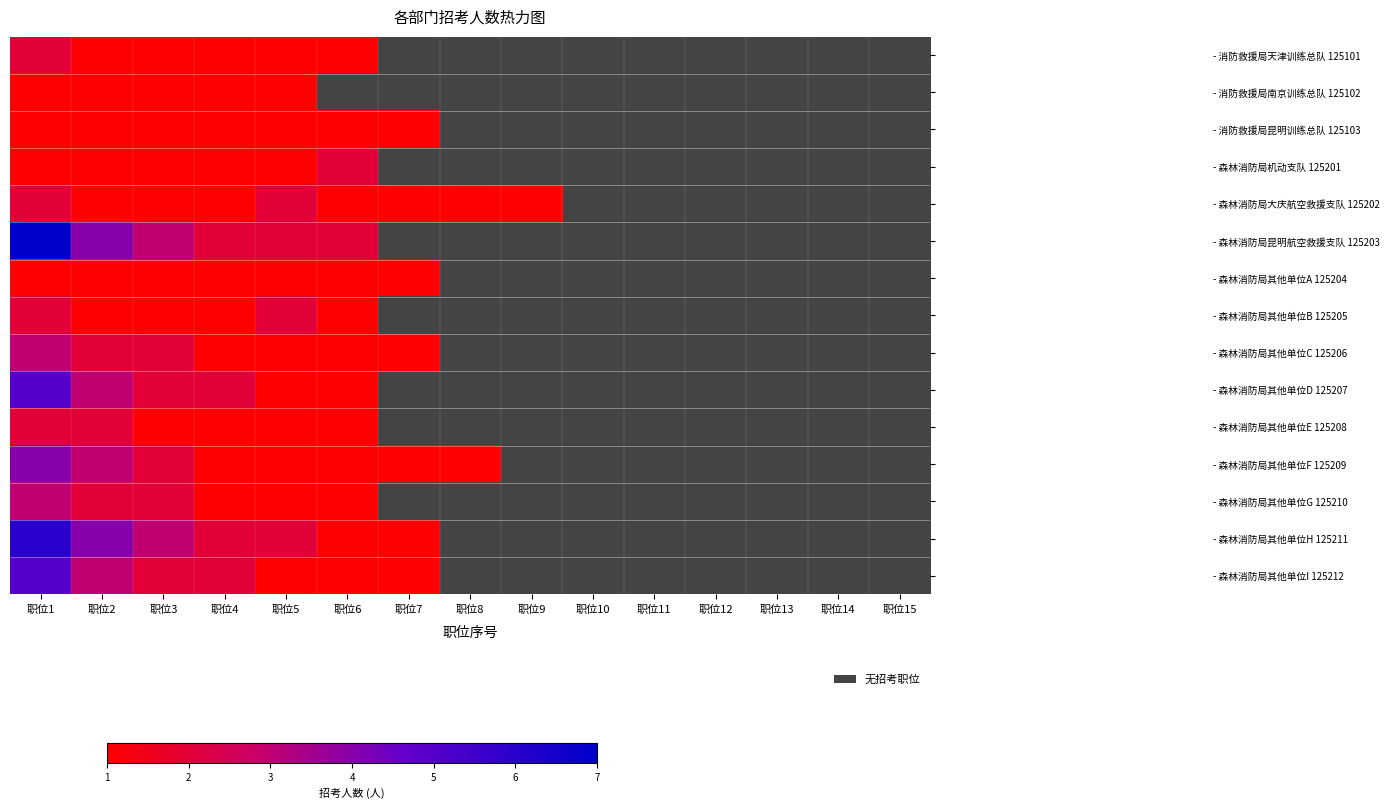

At which label is - 森林消防局其他单位D 125207 closest to 3?

职位2